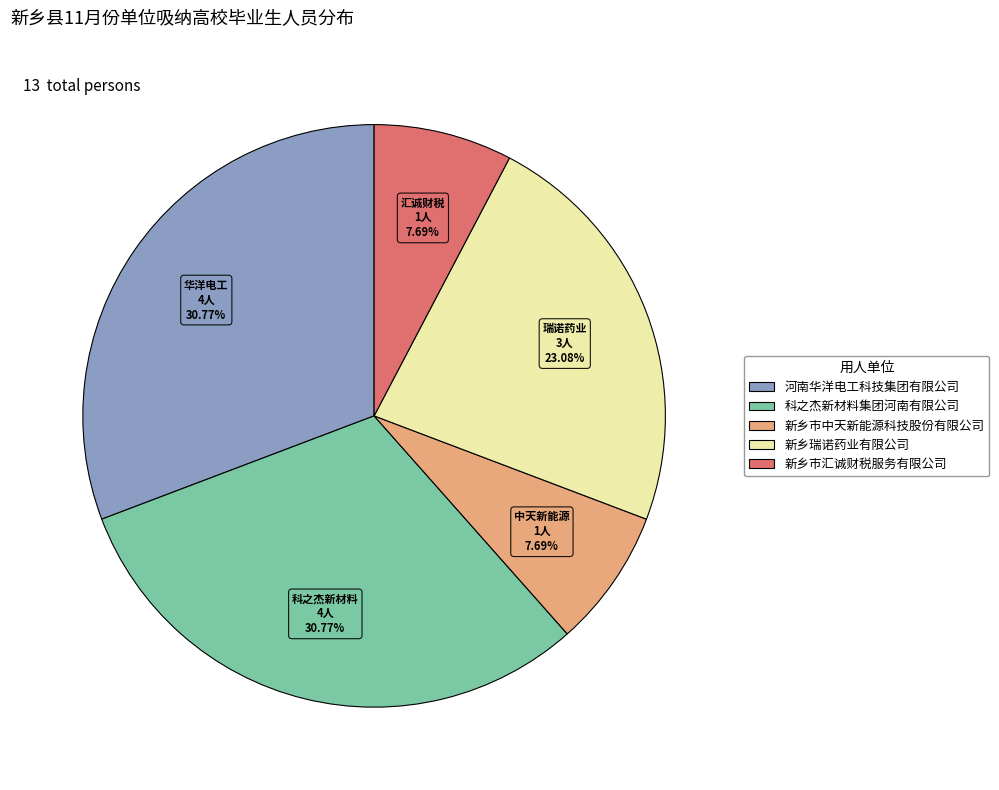

To the nearest percent, what is the average slice percentage?

20%